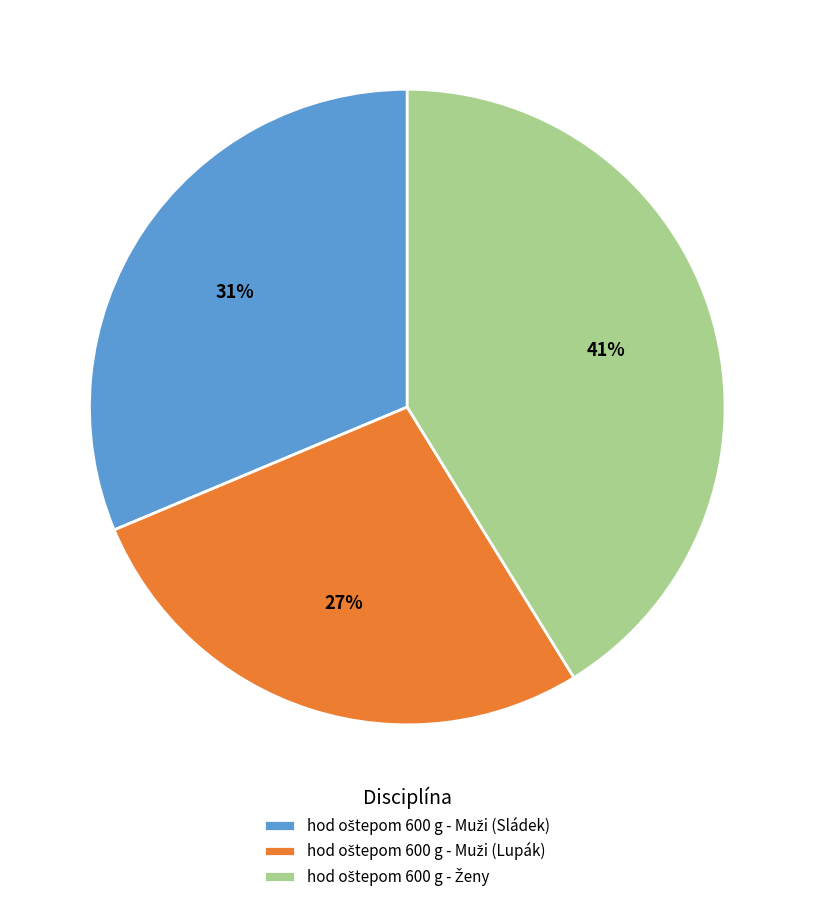

To the nearest percent, what is the difference between the largest and smallest slice percentages?

14%